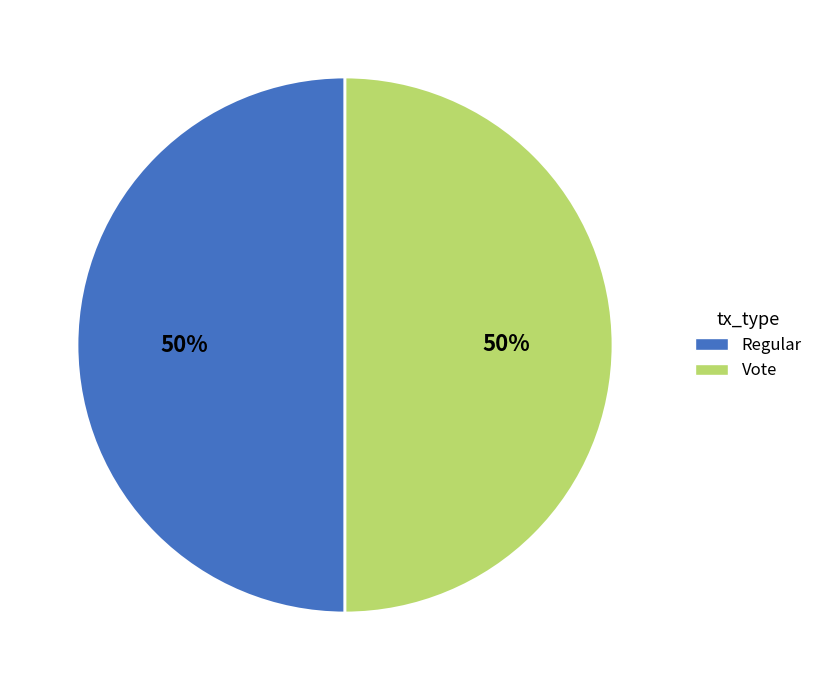

What percentage is the Regular slice, to the nearest percent?

50%